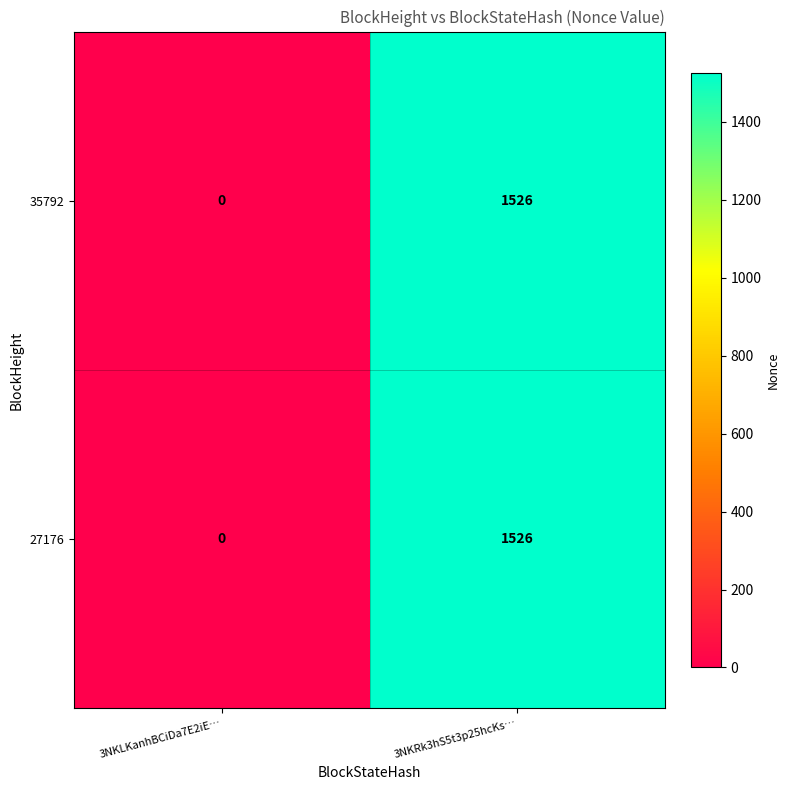

Rank the categories by 27176 value from lowest to highest.

3NKLKanhBCiDa7E2iE…, 3NKRk3hS5t3p25hcKs…